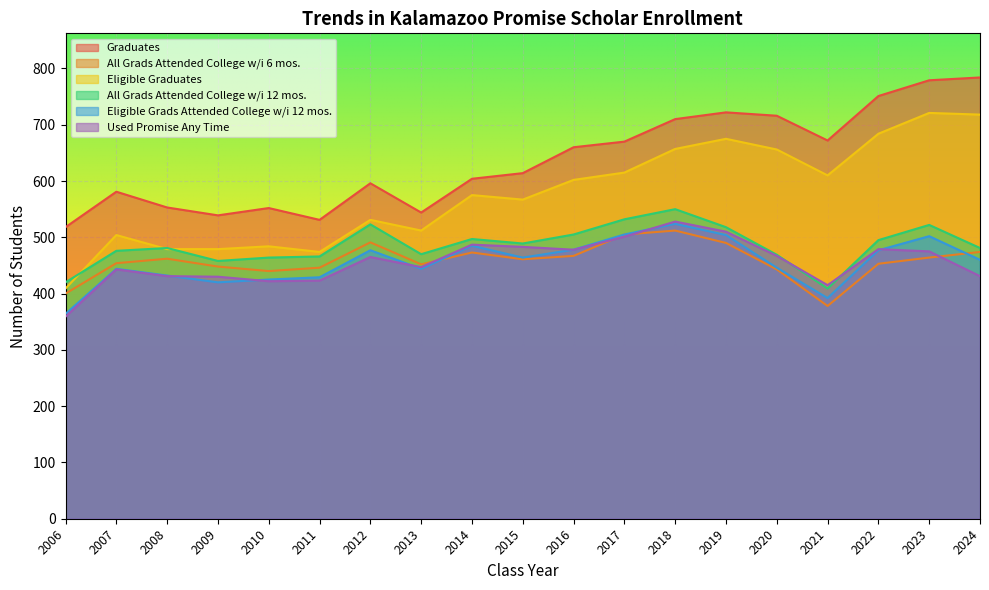

What is the average value of the Used Promise Any Time series?

457